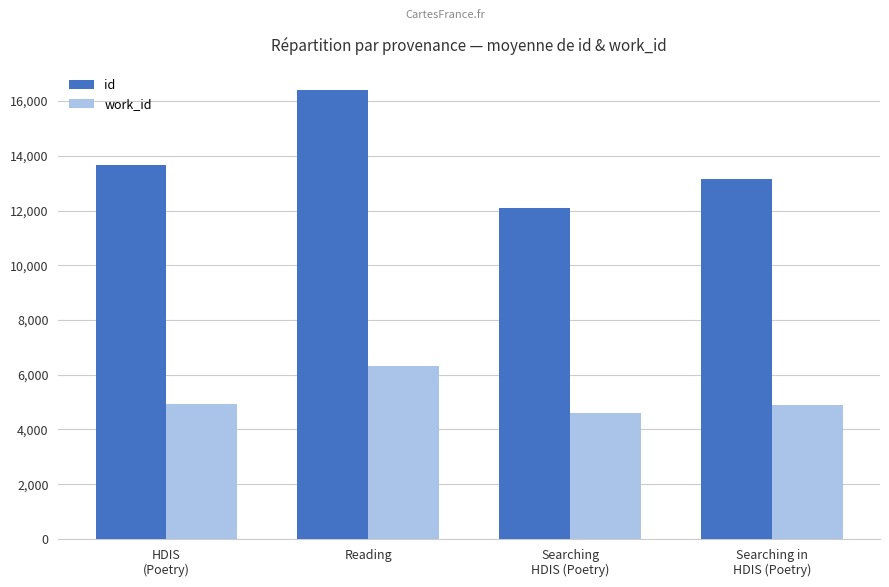

The value of work_id at Reading is 4351. True or false?

False